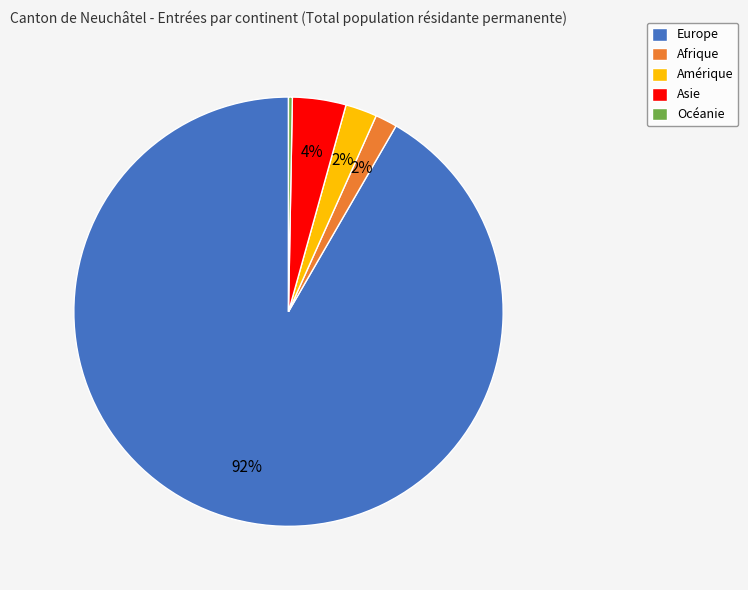

To the nearest percent, what percentage of the pie is Europe?

92%